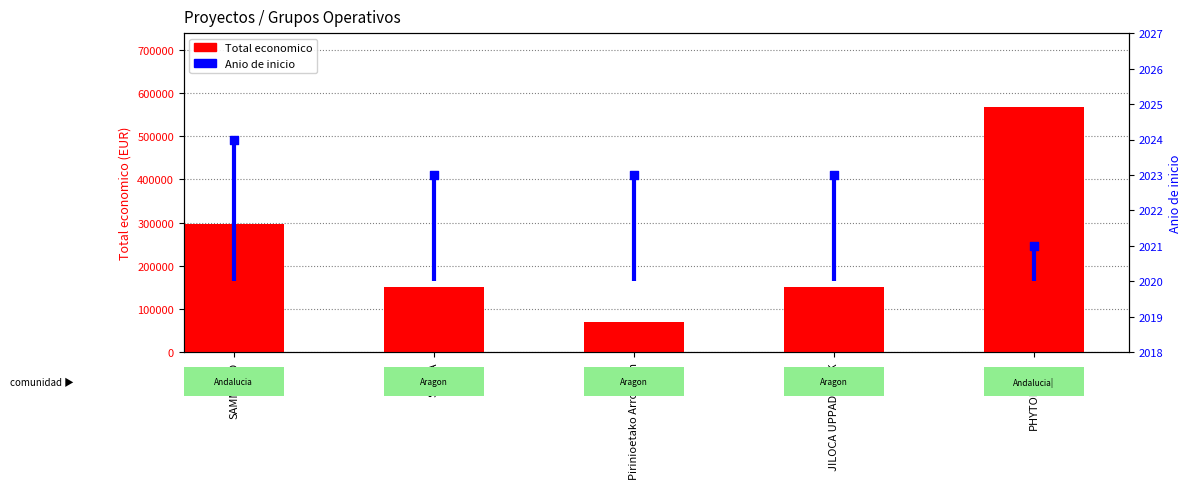

At how many categories does at least one series exceed 415689?

1